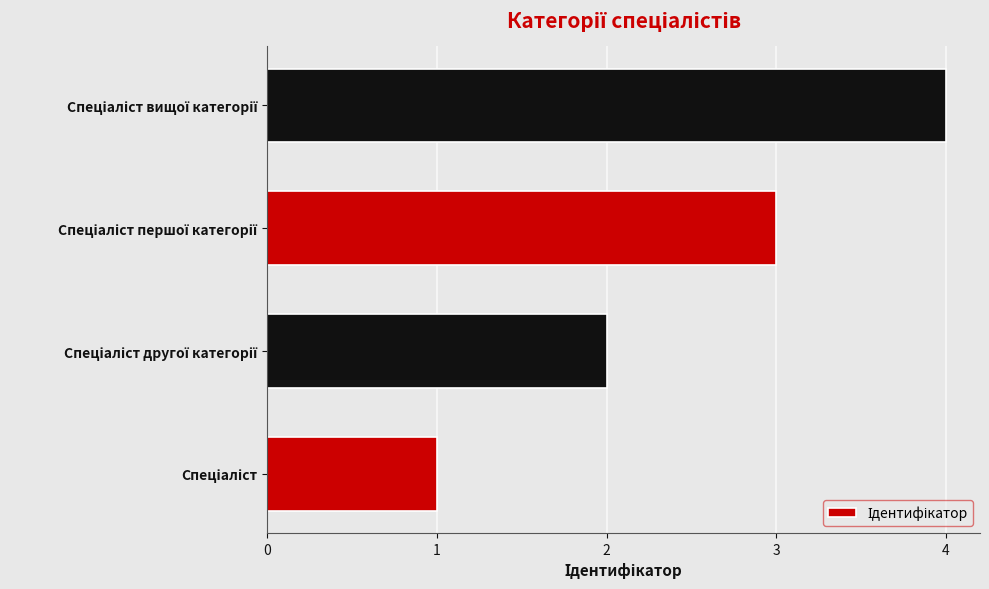

What is the sum of all values?

10